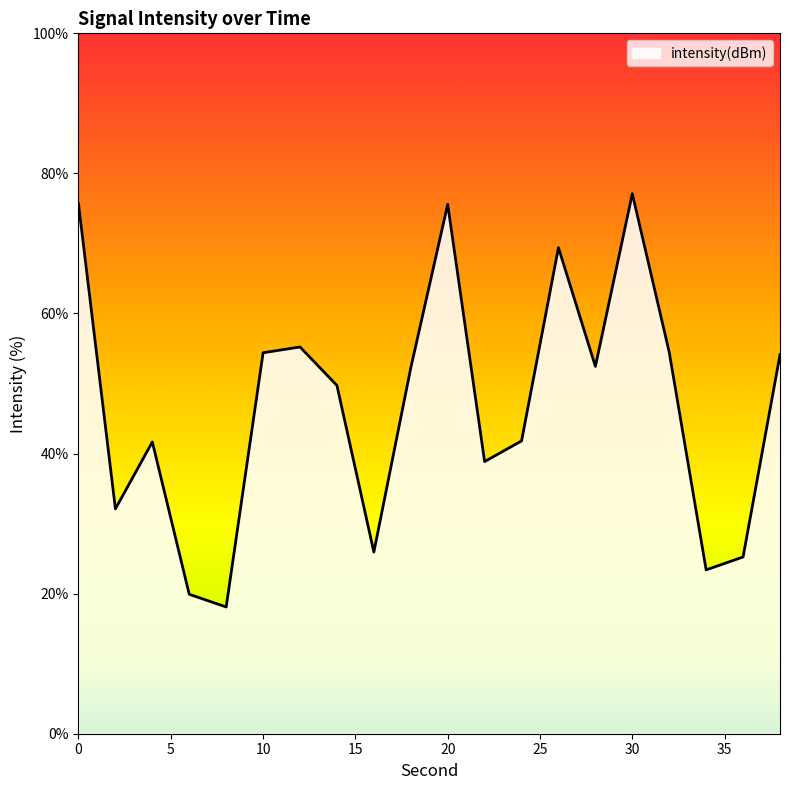

What is the minimum value shown in the chart?

18.1